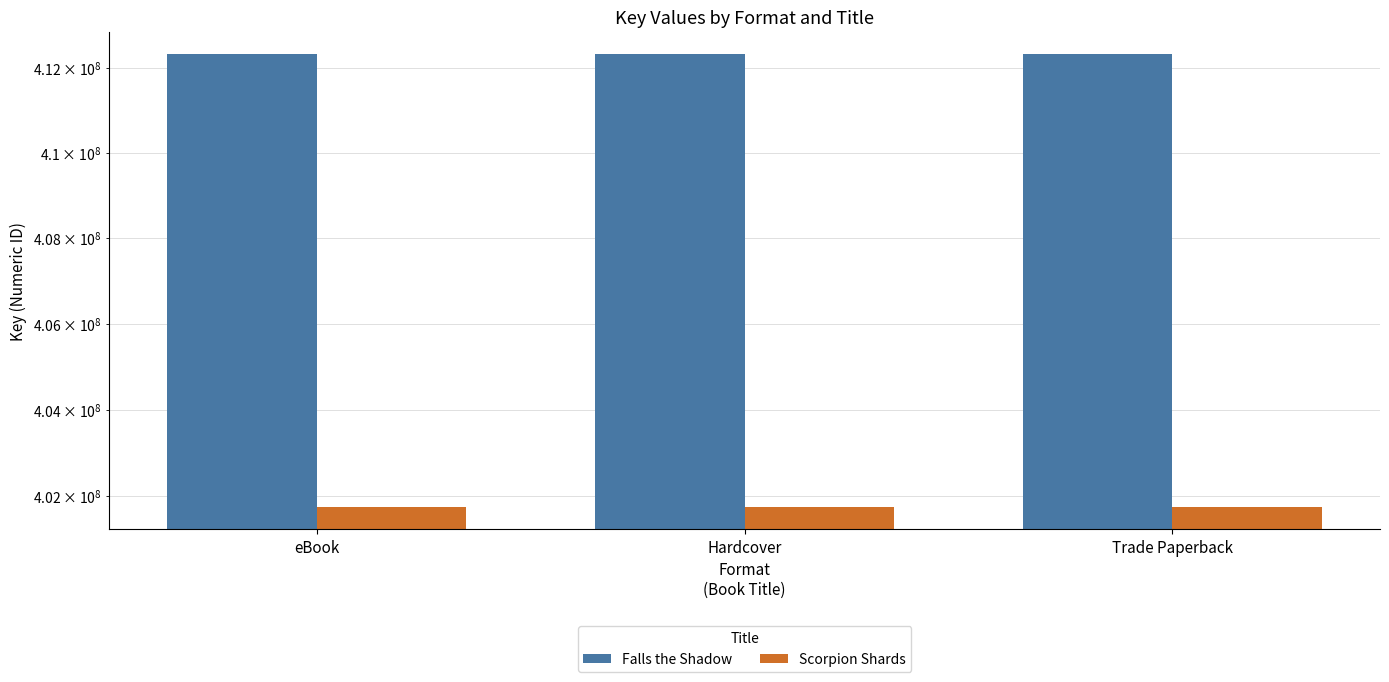

At eBook, list the series in order from largest to smallest.

Falls the Shadow, Scorpion Shards